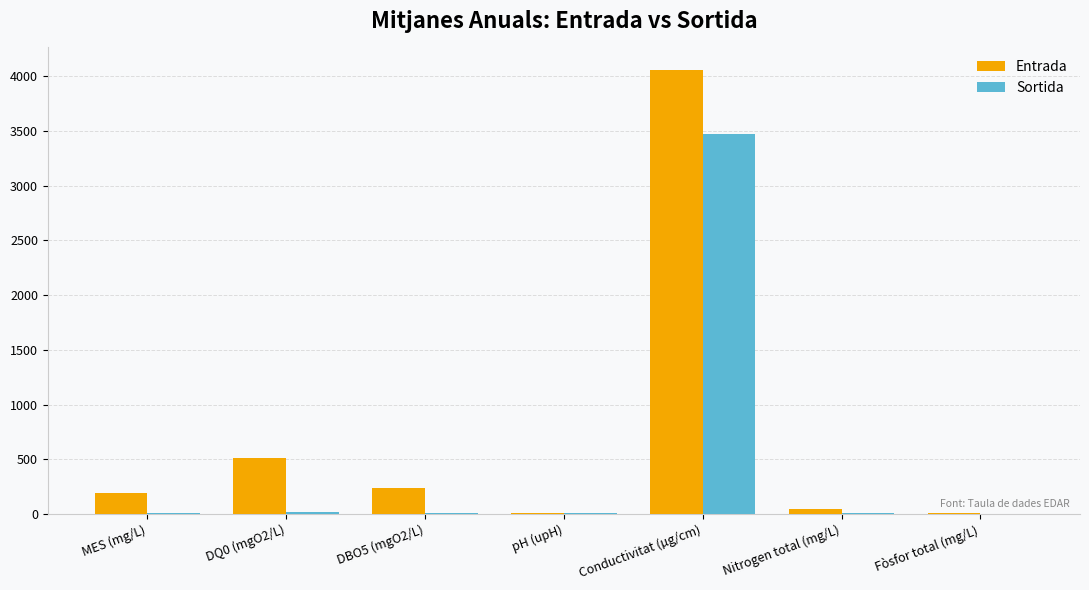

Which series changed the most between DQ0 (mgO2/L) and pH (upH)?

Entrada